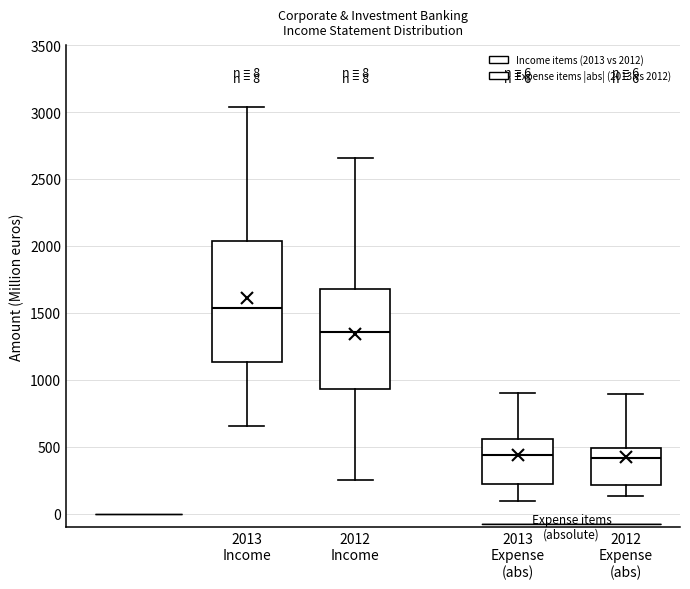

Comparing the boxes themselves (not the whiskers), which one is the tallest?

2013 Income